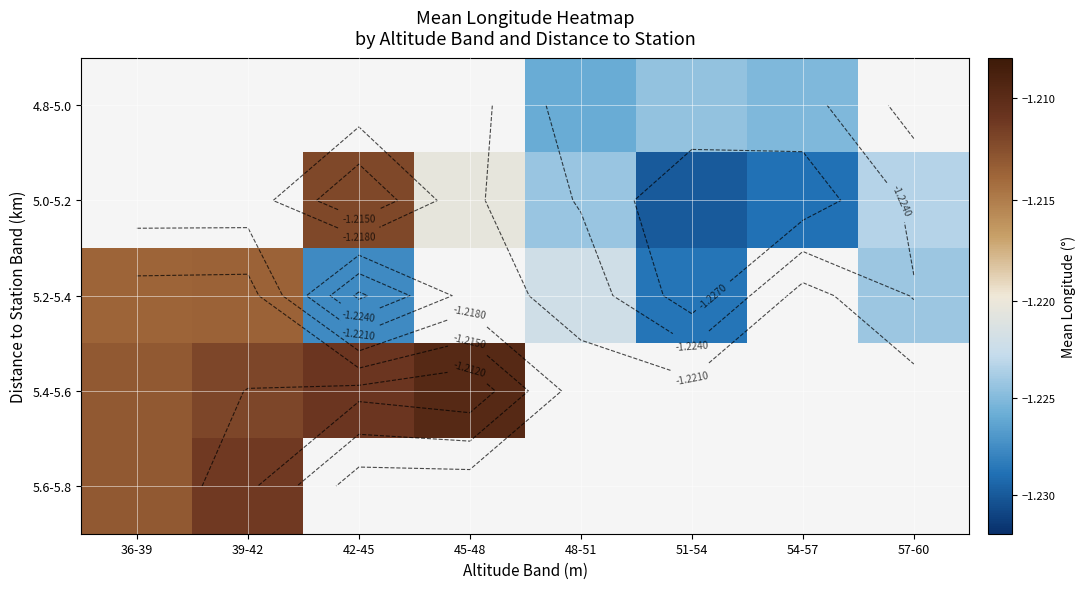

How many distinct data groups are displayed?

5